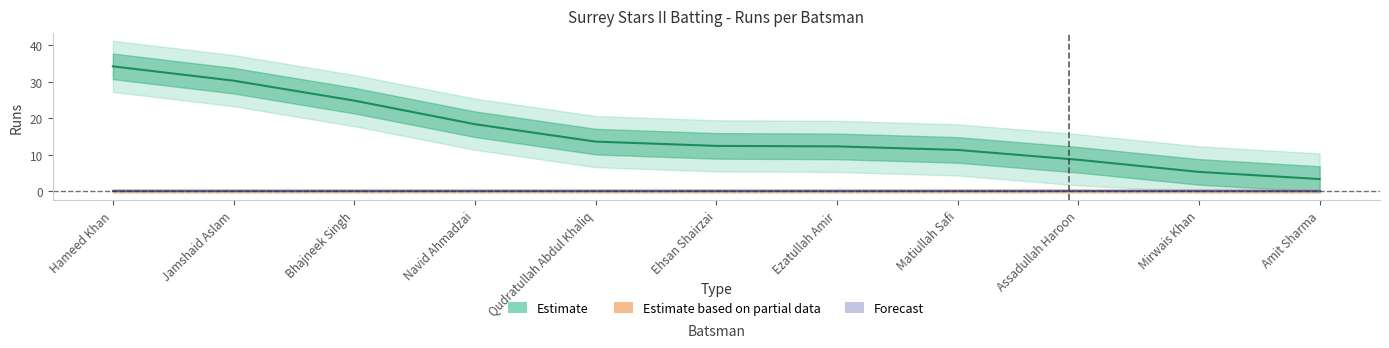

How many lines are shown in the chart?

3